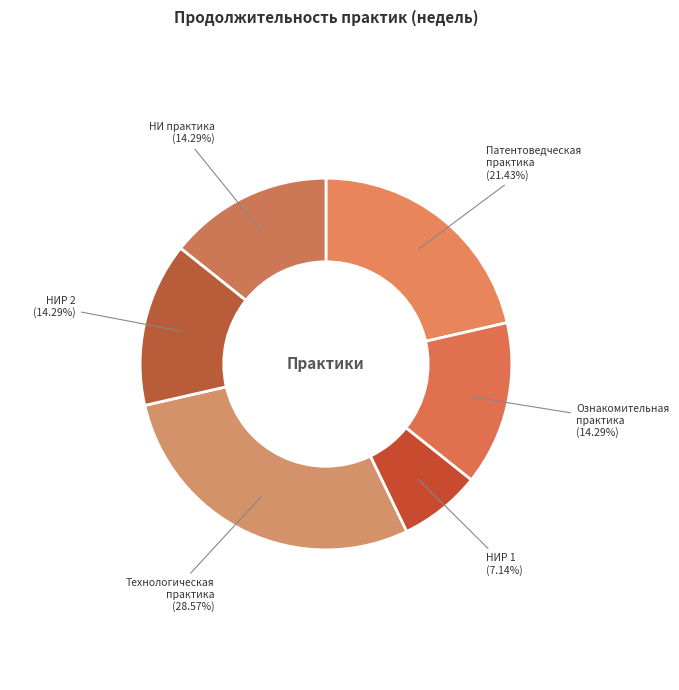

What is the smallest slice in the pie chart?

НИР 1